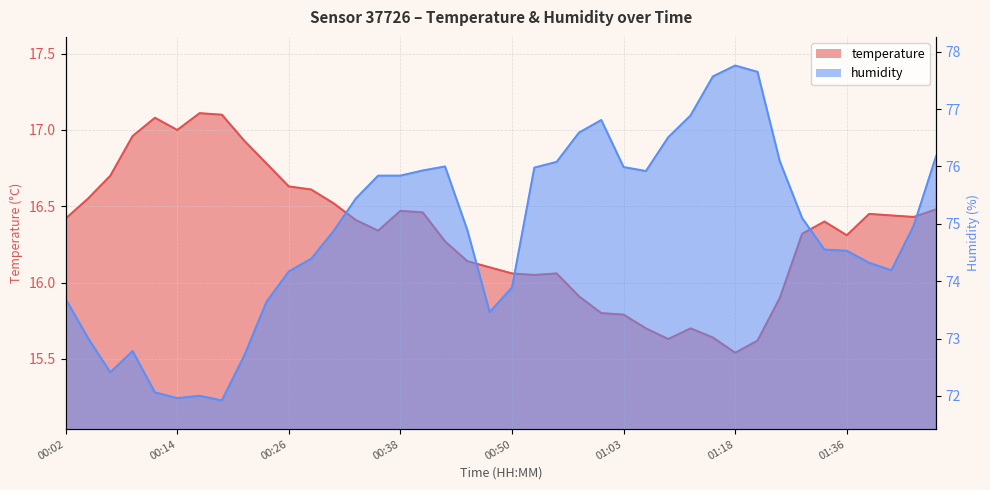

Reading left to right, extract all data points from this chart.

temperature: 00:02=16.4	00:04=16.6	00:07=16.7	00:09=17.0	00:12=17.1	00:14=17.0	00:16=17.1	00:19=17.1	00:21=16.9	00:24=16.8	00:26=16.6	00:29=16.6	00:31=16.5	00:33=16.4	00:36=16.3	00:38=16.5	00:41=16.5	00:43=16.3	00:46=16.1	00:48=16.1	00:50=16.1	00:53=16.1	00:55=16.1	00:58=15.9	01:00=15.8	01:03=15.8	01:05=15.7	01:10=15.6	01:13=15.7	01:15=15.6	01:18=15.5	01:20=15.6	01:26=15.9	01:31=16.3	01:33=16.4	01:36=16.3	01:38=16.4	01:40=16.4	01:43=16.4	01:45=16.5
humidity: 00:02=73.7	00:04=73.0	00:07=72.4	00:09=72.8	00:12=72.1	00:14=72.0	00:16=72.0	00:19=71.9	00:21=72.7	00:24=73.6	00:26=74.2	00:29=74.4	00:31=74.9	00:33=75.4	00:36=75.8	00:38=75.8	00:41=75.9	00:43=76.0	00:46=74.9	00:48=73.5	00:50=73.9	00:53=76.0	00:55=76.1	00:58=76.6	01:00=76.8	01:03=76.0	01:05=75.9	01:10=76.5	01:13=76.9	01:15=77.6	01:18=77.8	01:20=77.7	01:26=76.1	01:31=75.1	01:33=74.5	01:36=74.5	01:38=74.3	01:40=74.2	01:43=75.0	01:45=76.2